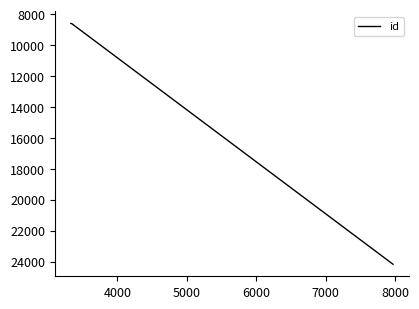

What is the minimum value shown in the chart?

8598